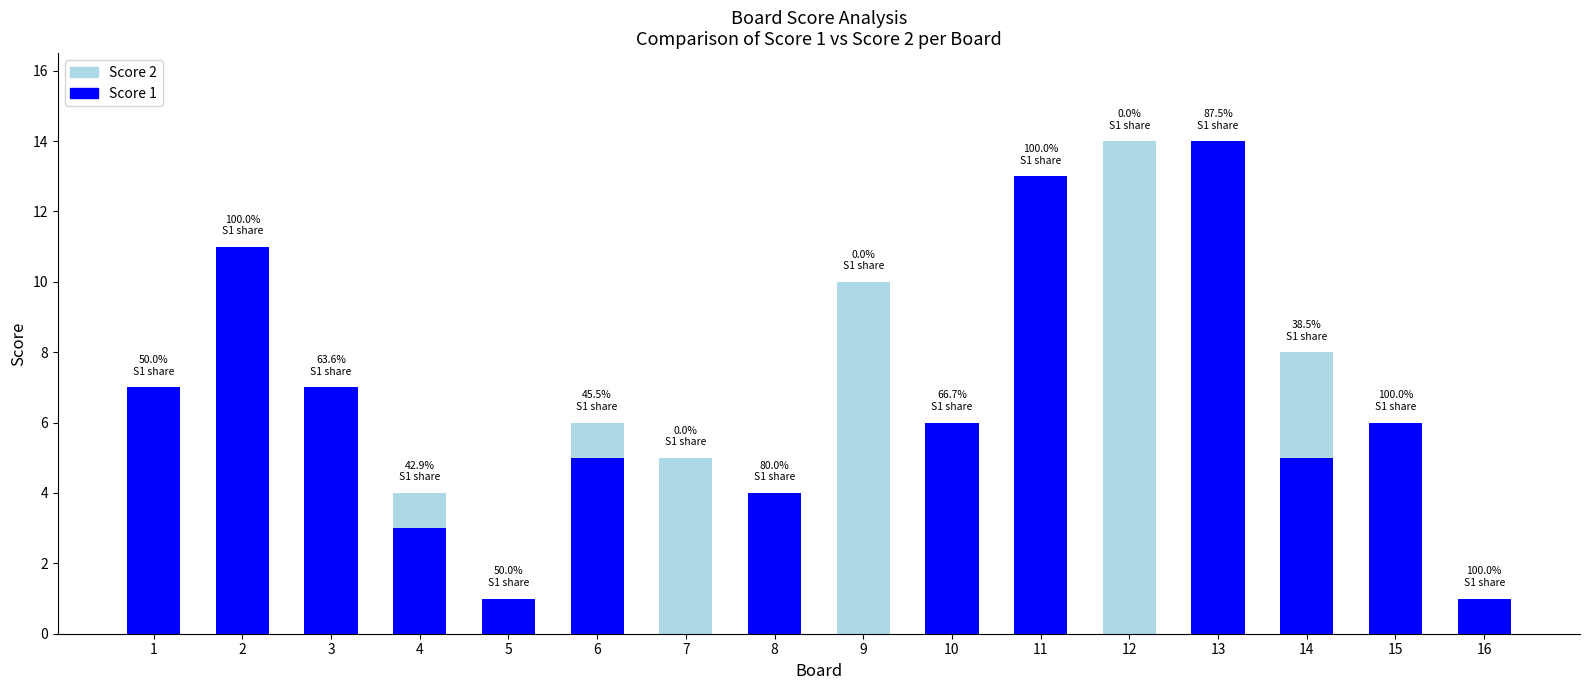

What is the value of the Score 1 bar at the 13th from the left?

14